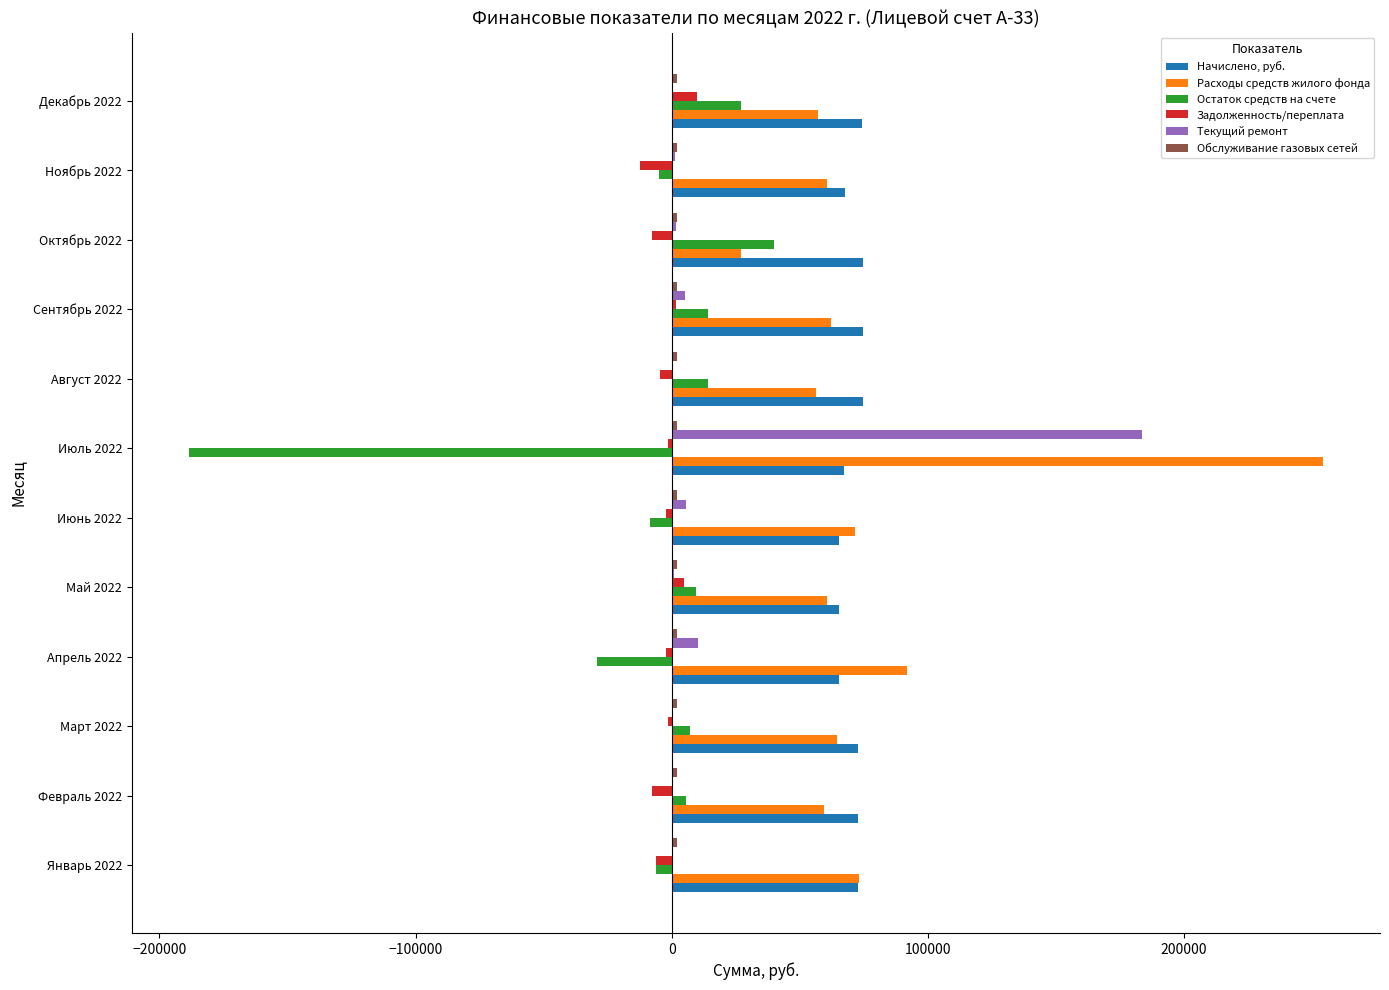

Where is Остаток средств на счете nearest to the value -74353?

Апрель 2022